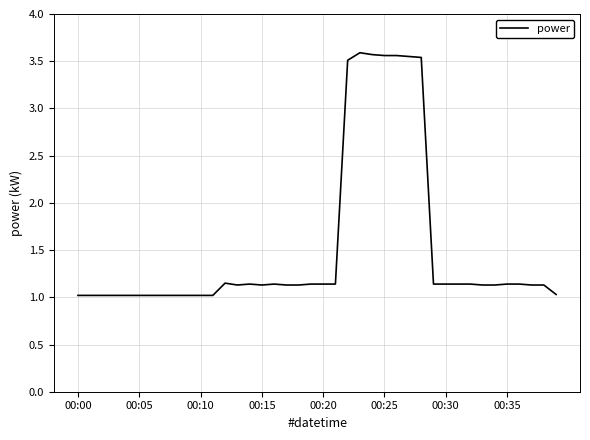

What is the difference between the maximum and minimum values?

2.6